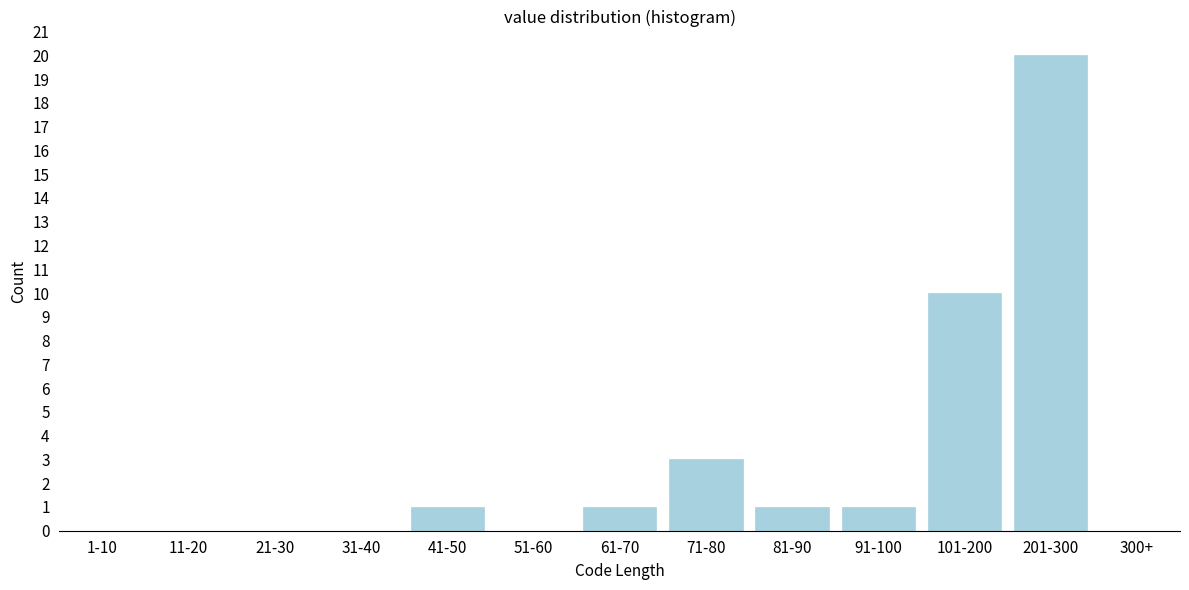

Reading left to right, list all the values displayed in this chart.

1-10=0	11-20=0	21-30=0	31-40=0	41-50=1	51-60=0	61-70=1	71-80=3	81-90=1	91-100=1	101-200=10	201-300=20	300+=0